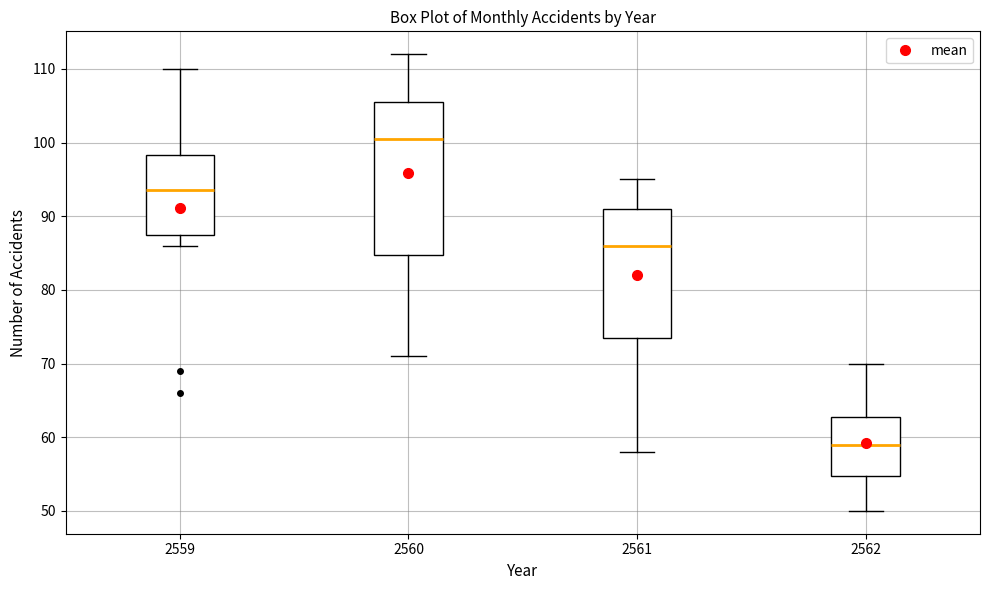

Reading left to right, read every box against the y-axis: the position of its median line, the range the box covers, and the ends of its whiskers. The values are not printed on the chart, so give them approximately, as read against the axis.

2559: median 94, box 88 to 98, whiskers 86 to 110
2560: median 101, box 85 to 106, whiskers 71 to 112
2561: median 86, box 74 to 91, whiskers 58 to 95
2562: median 59, box 55 to 63, whiskers 50 to 70